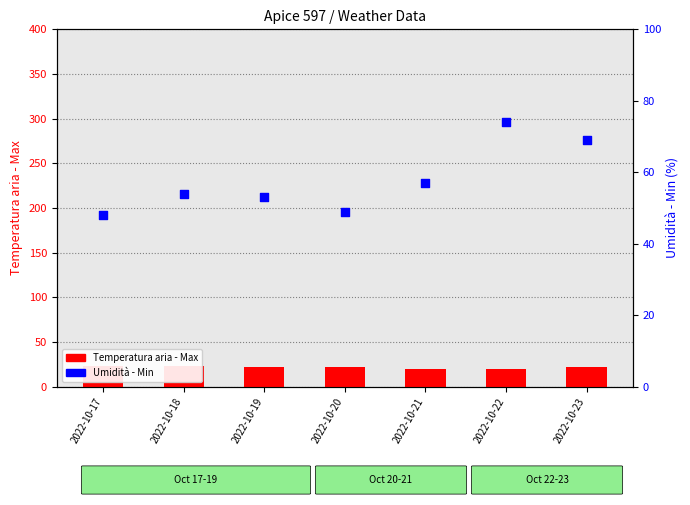

At how many categories does at least one series exceed 27?

7